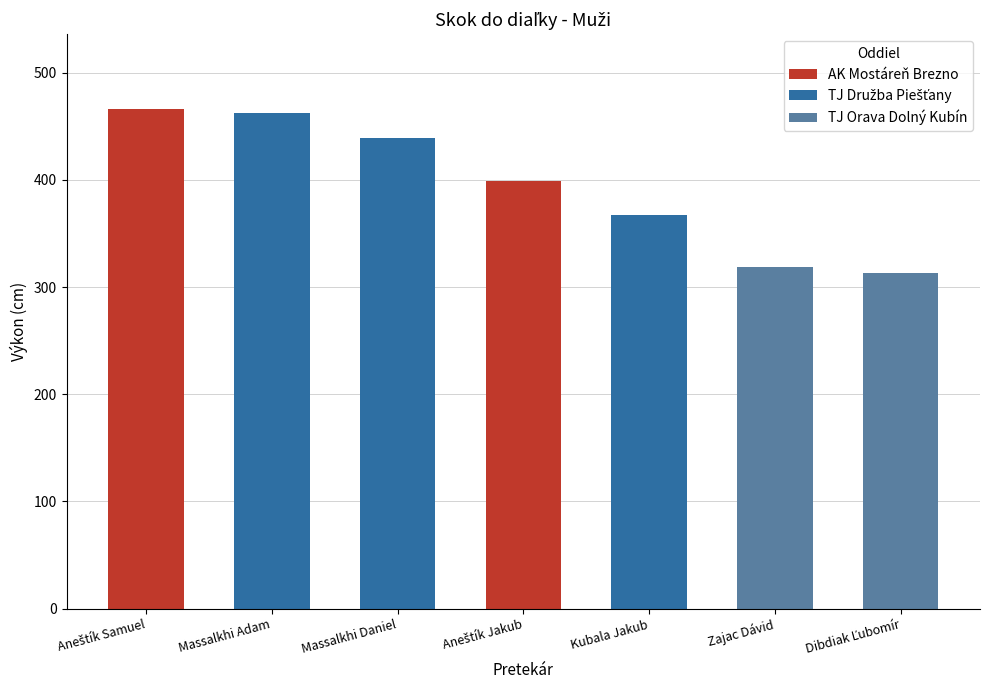

At which label is the value closest to 389?

Aneštík Jakub